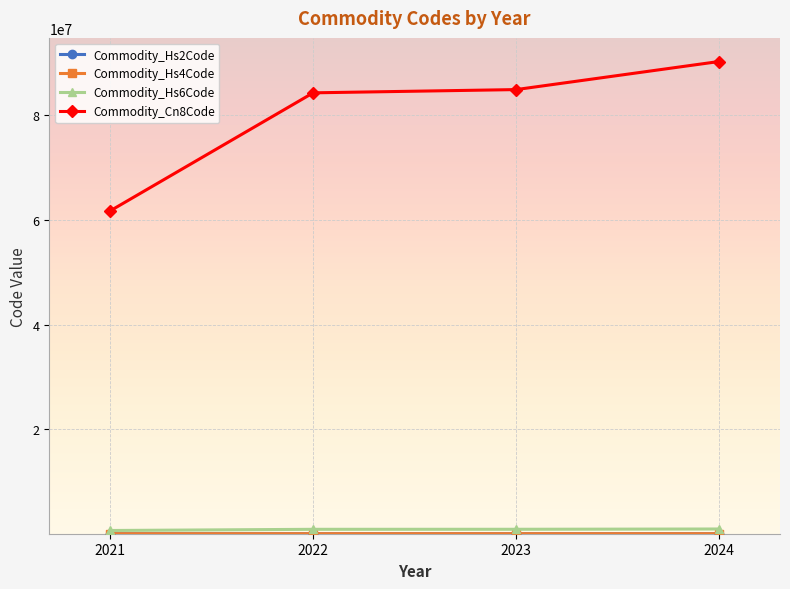

Which series has the largest total across all categories?

Commodity_Cn8Code